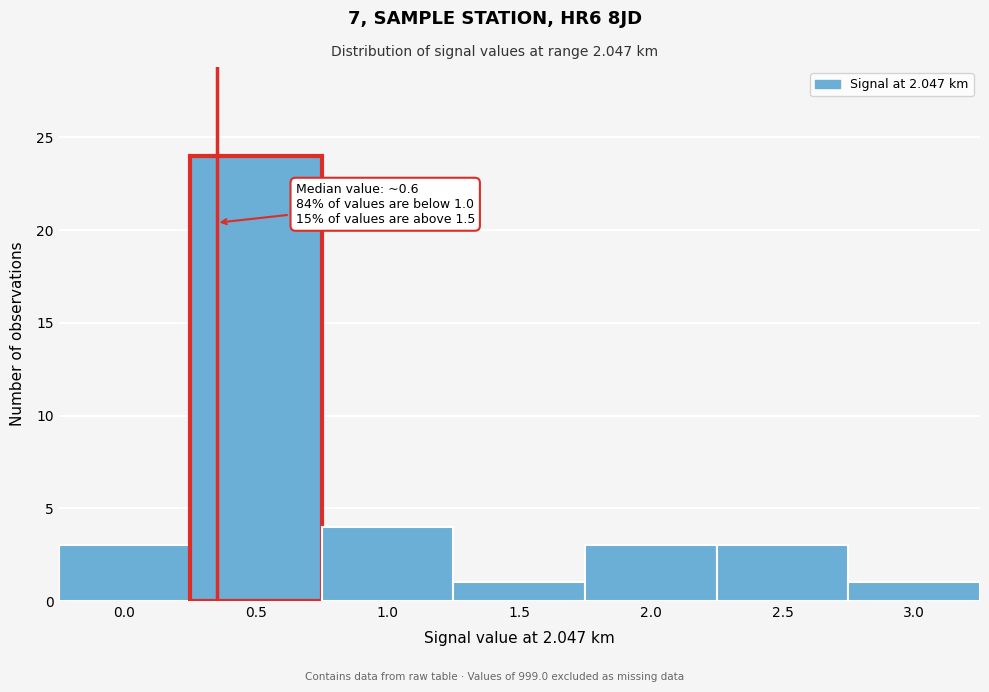

Reading right to left, list all the values displayed in this chart.

1	3	3	1	4	24	3